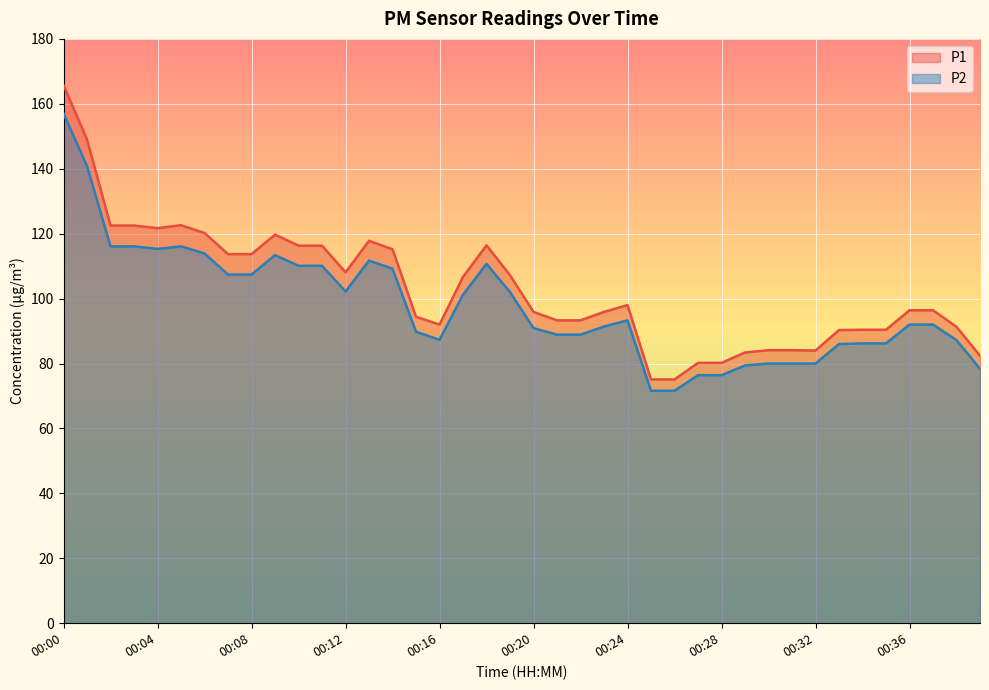

Which category has the highest value in the P1 series?

00:00